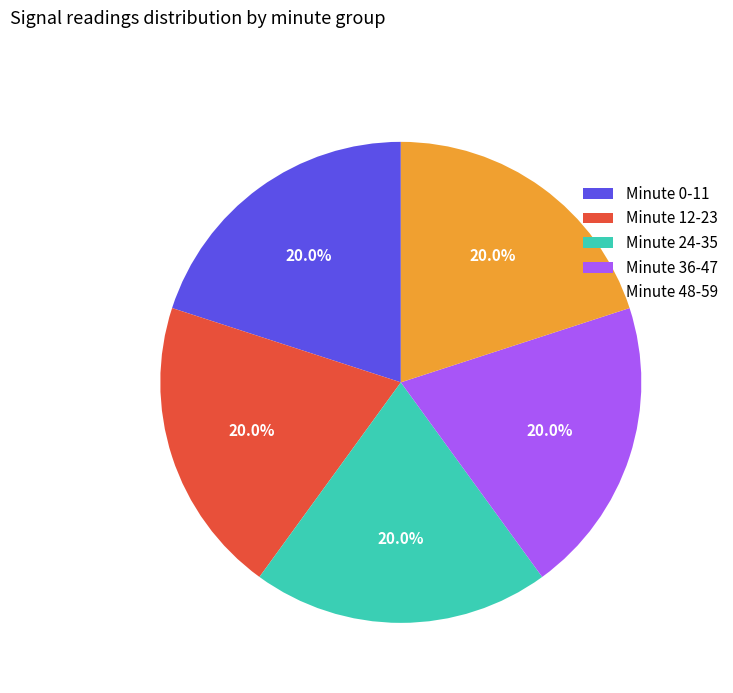

Approximately how many times larger is the value at Minute 12-23 compared to Minute 48-59?

1.0